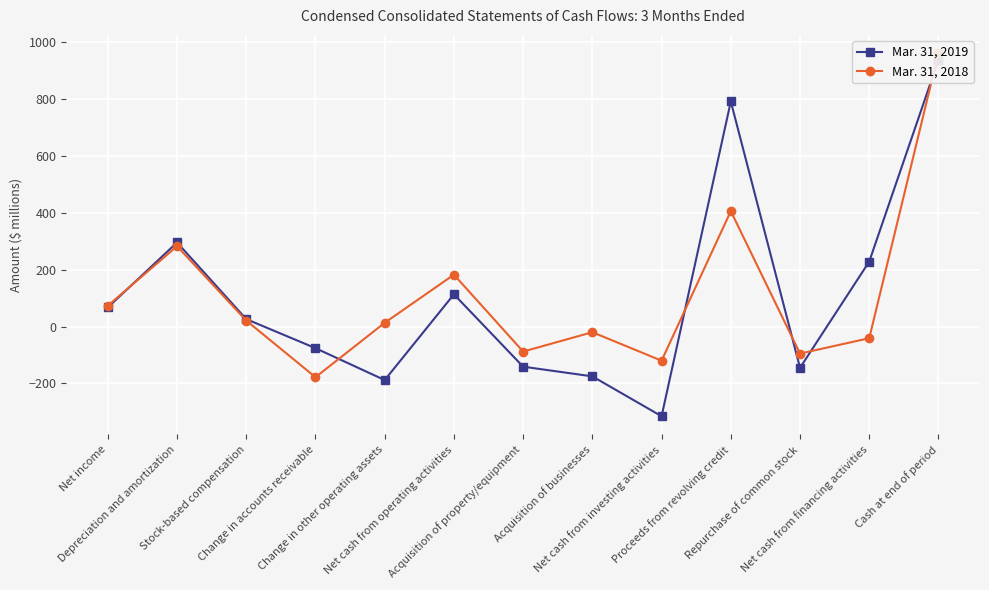

What is the maximum value for Mar. 31, 2019?

936